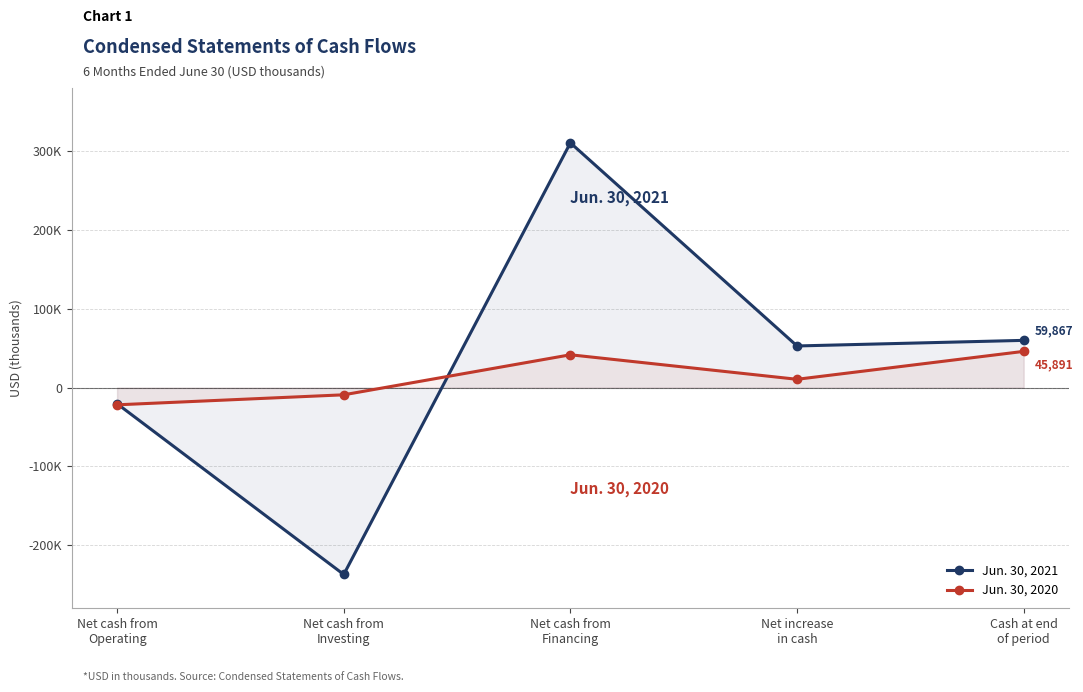

What is the value of the Jun. 30, 2020 point at the 4th from the left?

10481